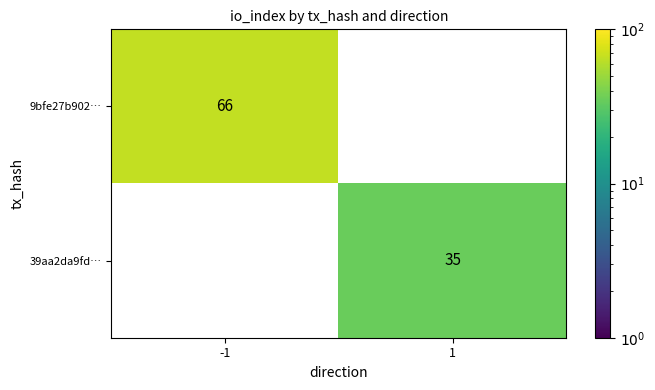

True or false: 39aa2da9fd… has a value of 0 at -1.

True